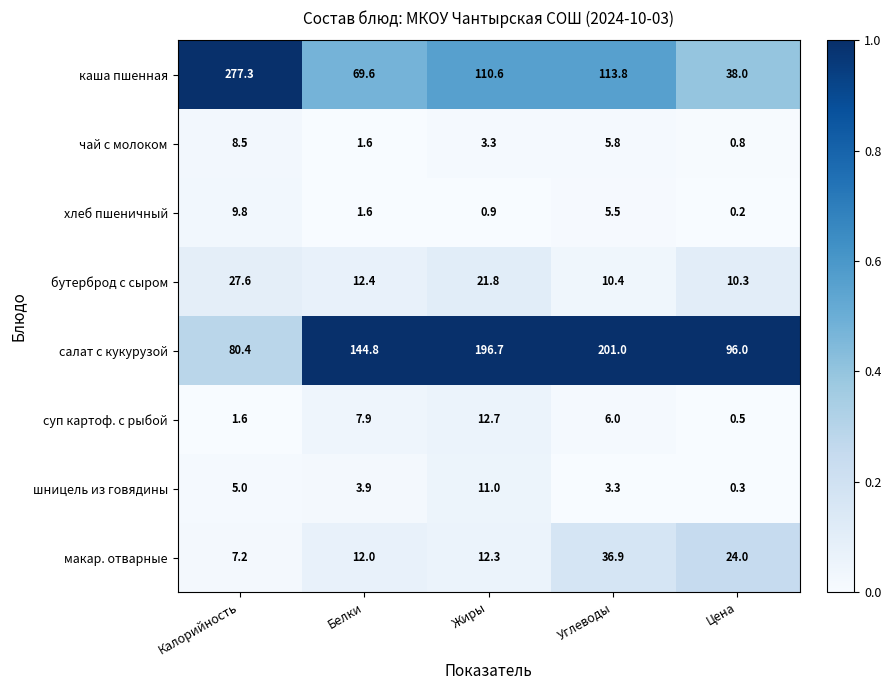

Is it true that чай с молоком equals 3.3 at Жиры?

True